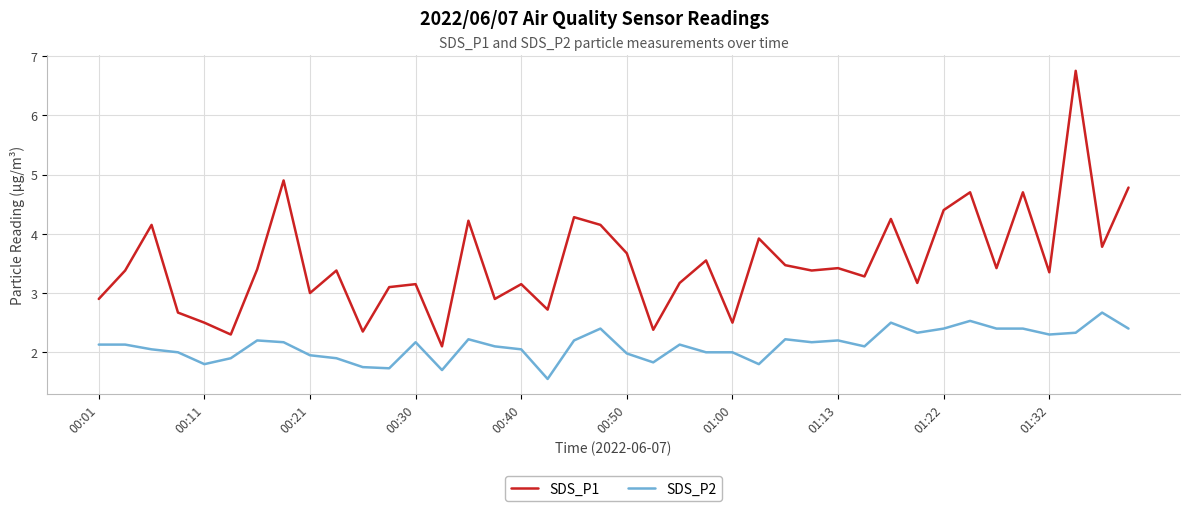

True or false: SDS_P2 and SDS_P1 cross at least once.

False